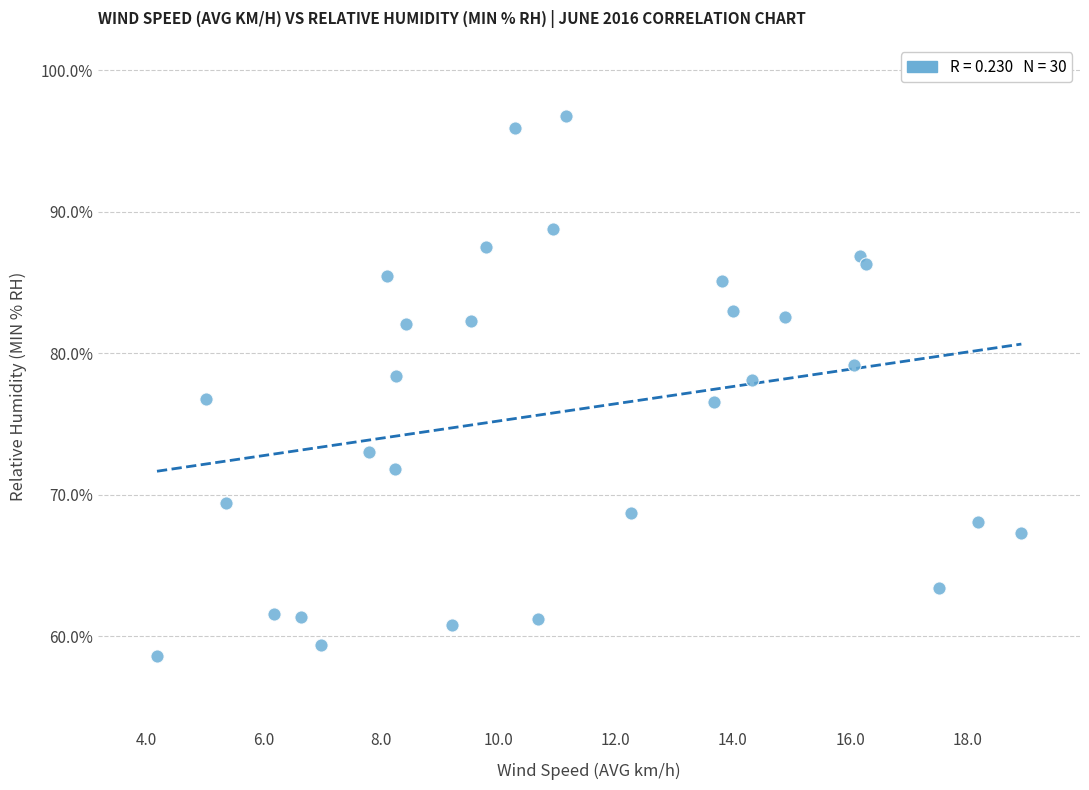

What is the range of X values (max minus min)?

14.7